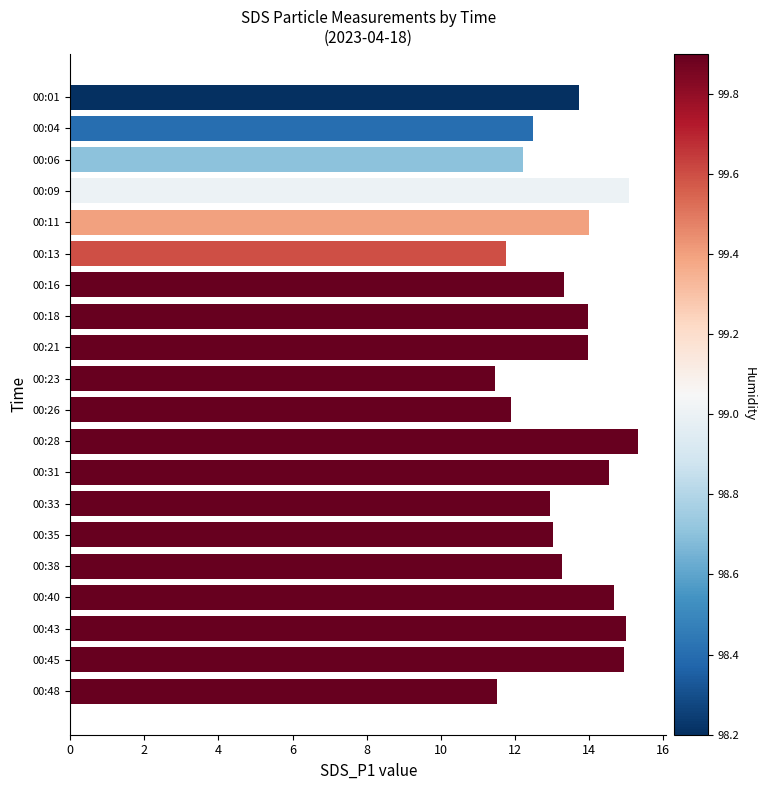

What is the value of the 1st bar from the top?

13.7